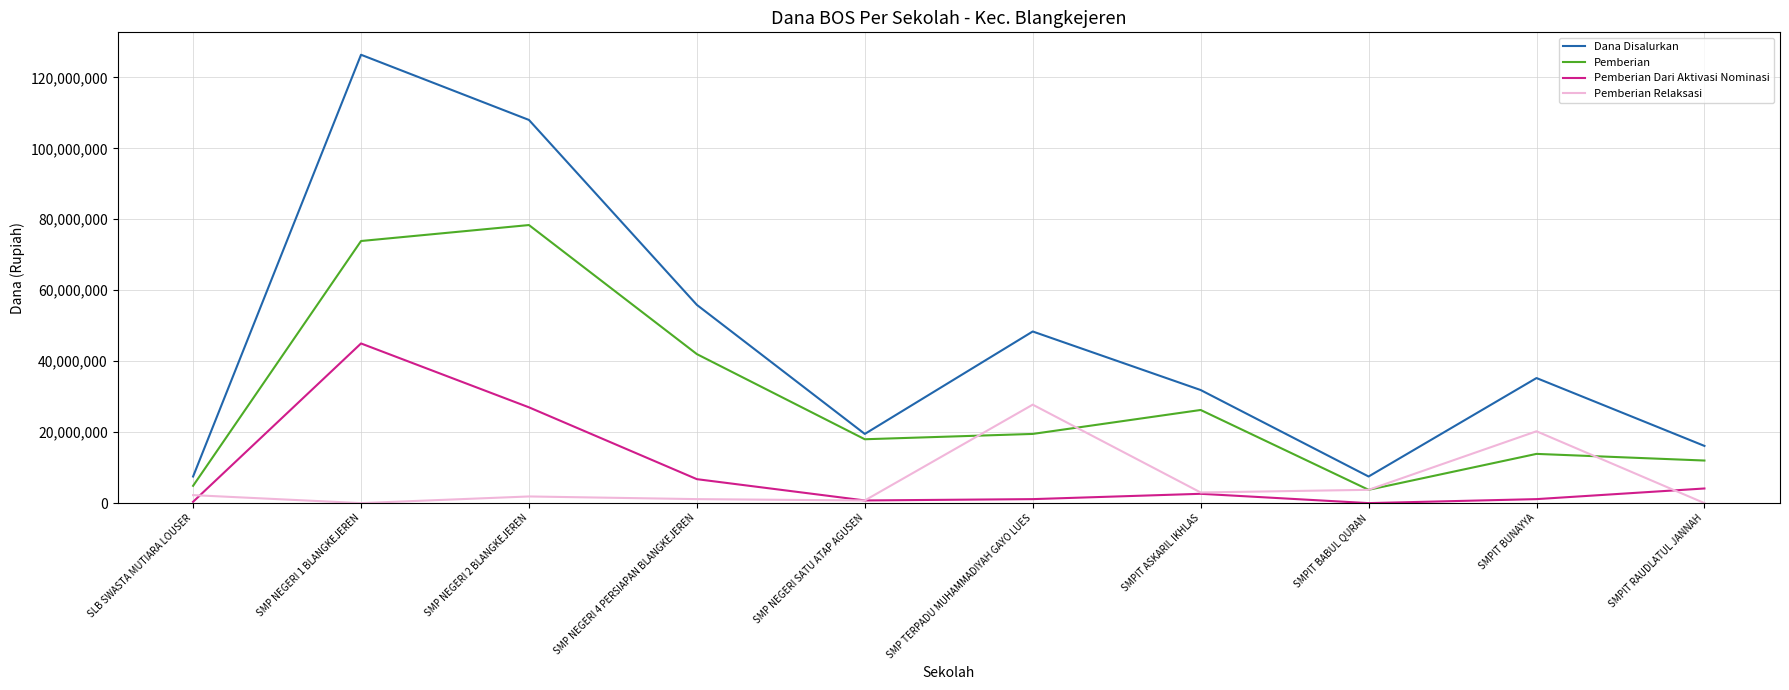

True or false: Dana Disalurkan and Pemberian Dari Aktivasi Nominasi intersect in this chart.

False